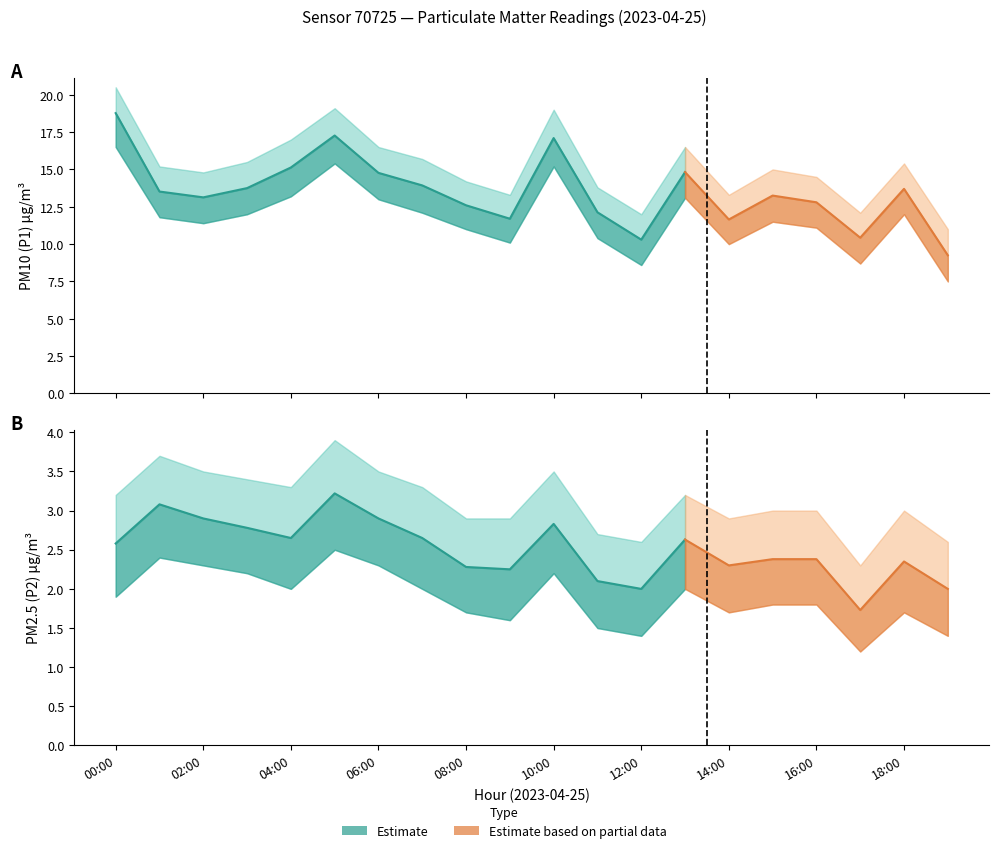

Is it true that P1 equals 13.5 at 01?

True